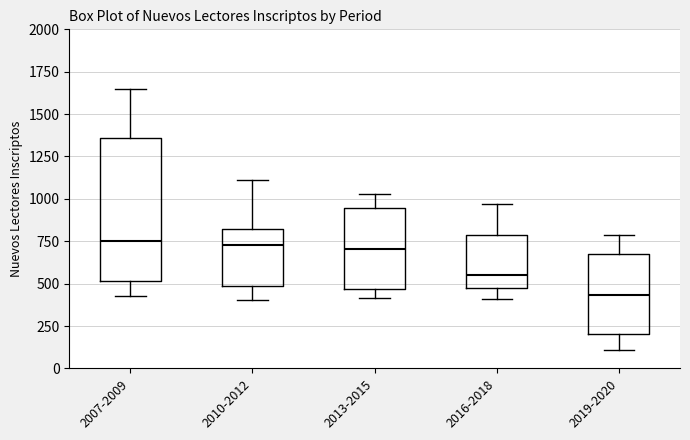

Where does the lower whisker of the box for 2010-2012 end on the y-axis? The values are not printed on the chart, so give them approximately, as read against the axis.

400